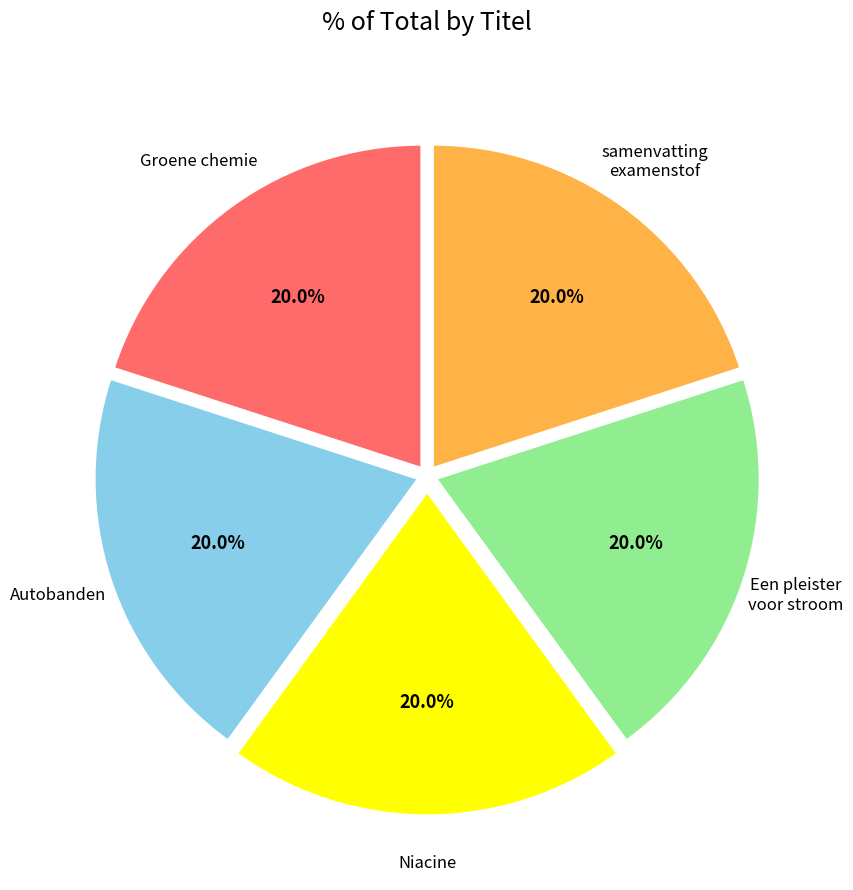

Is there any slice that represents more than half of the pie?

No